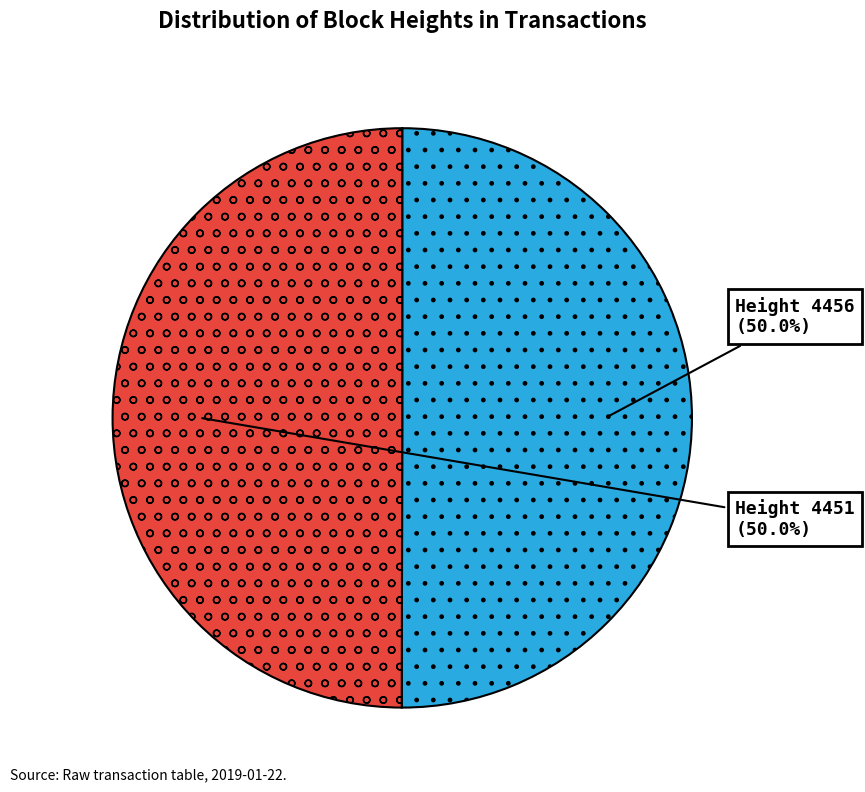

To the nearest percent, what percentage of the pie is Height 4456?

50%